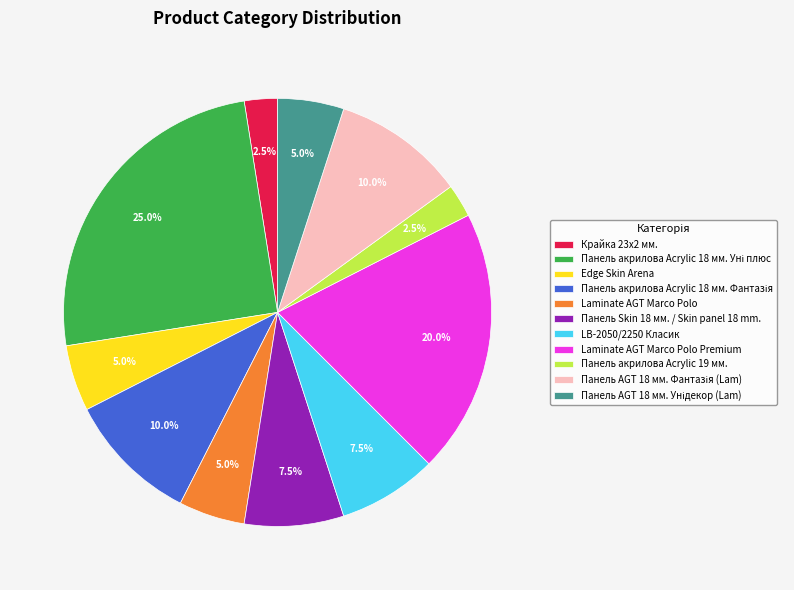

Is there a majority slice in this chart?

No